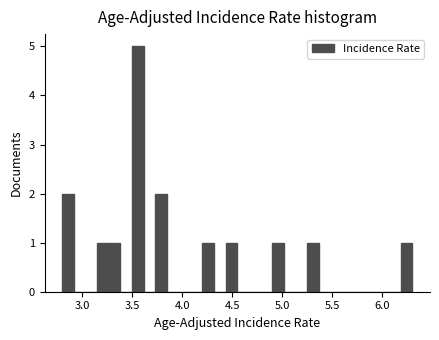

Read against the x-axis, roughly where is the centre of the tallest bar?

3.55